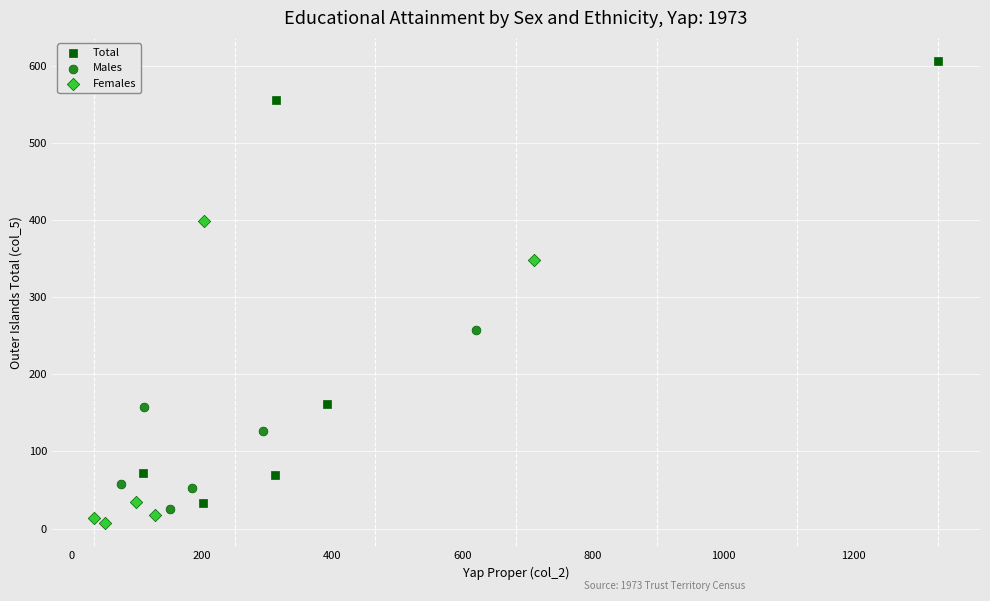

Which series reaches the maximum Y coordinate?

Total